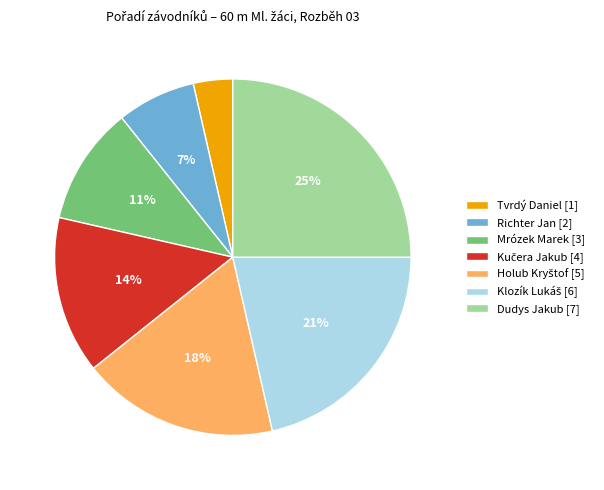

Is there a majority slice in this chart?

No